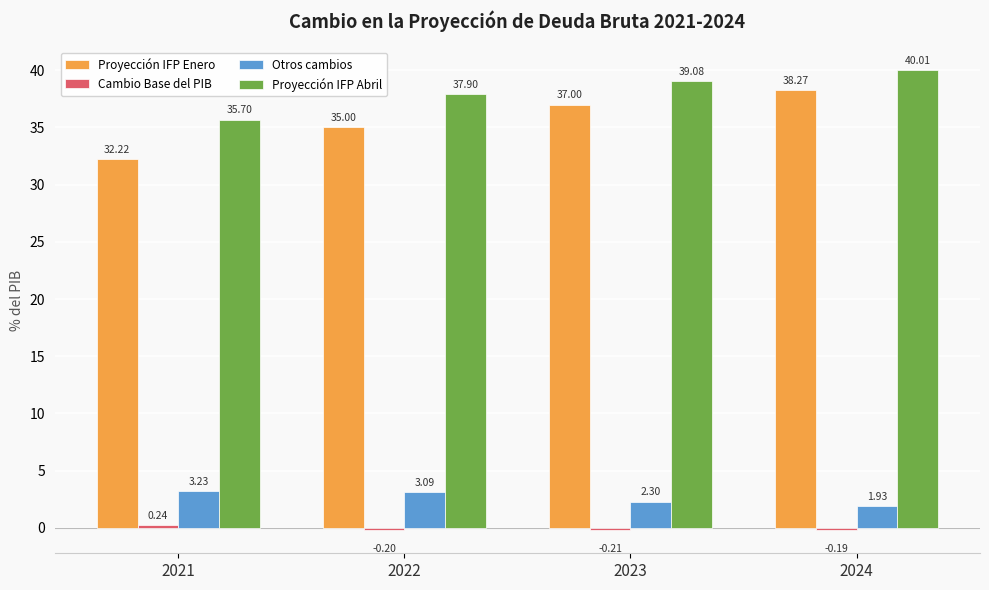

How many bars are there in each group?

4